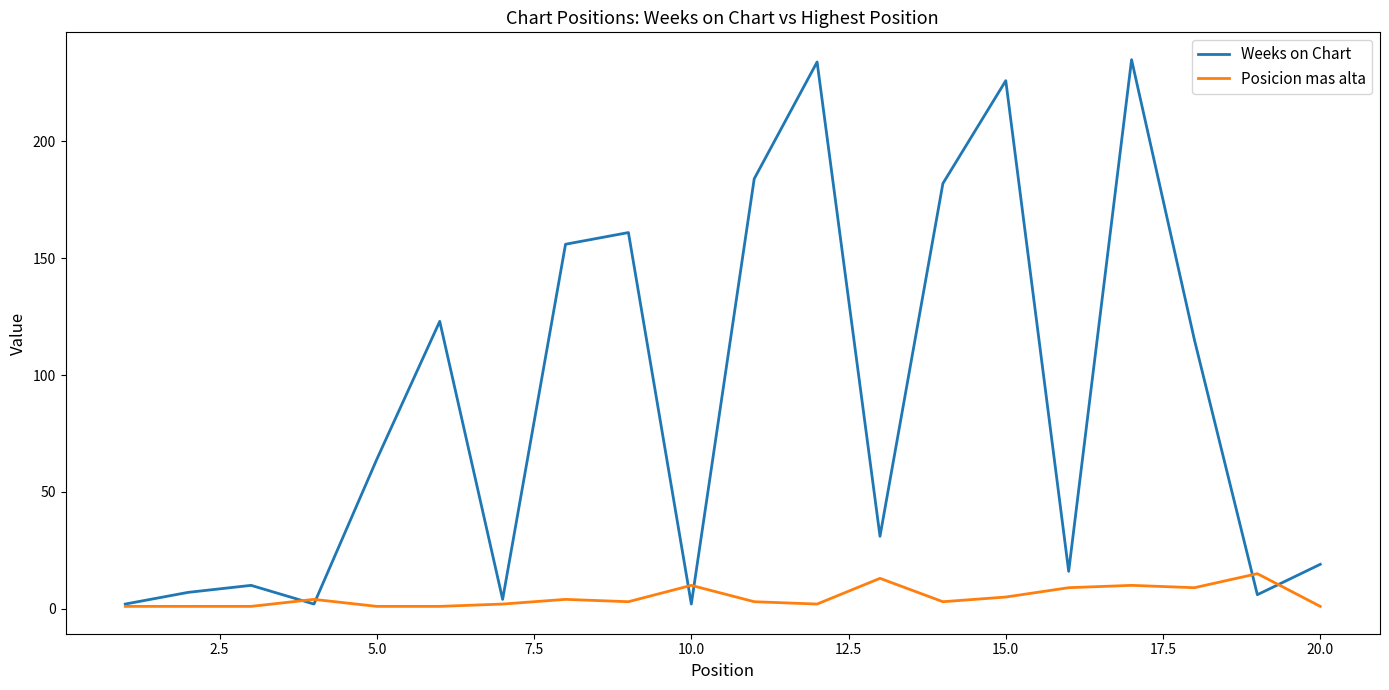

Rank the series by their maximum value, from lowest to highest.

Posicion mas alta, Weeks on Chart